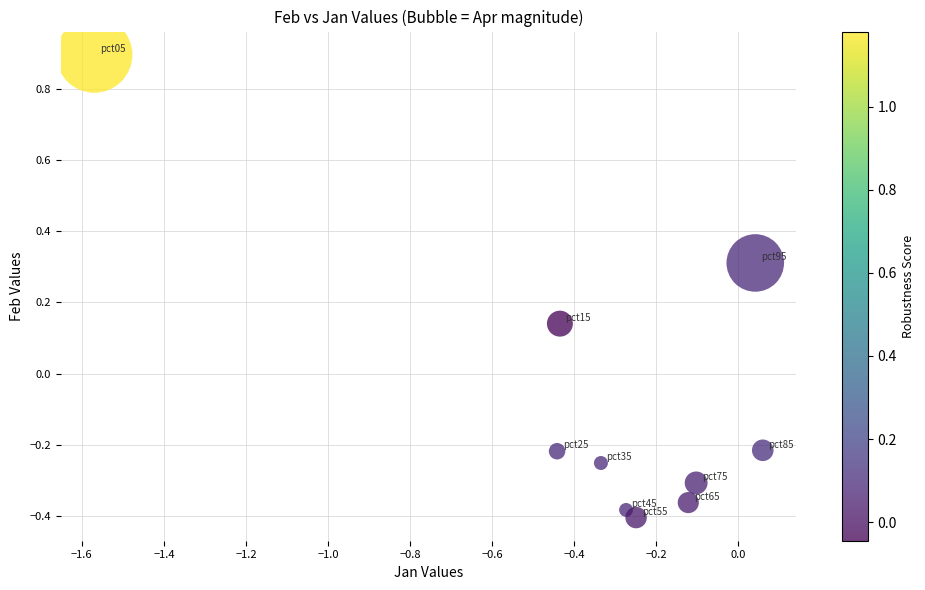

What is the range of X values (max minus min)?

1.6